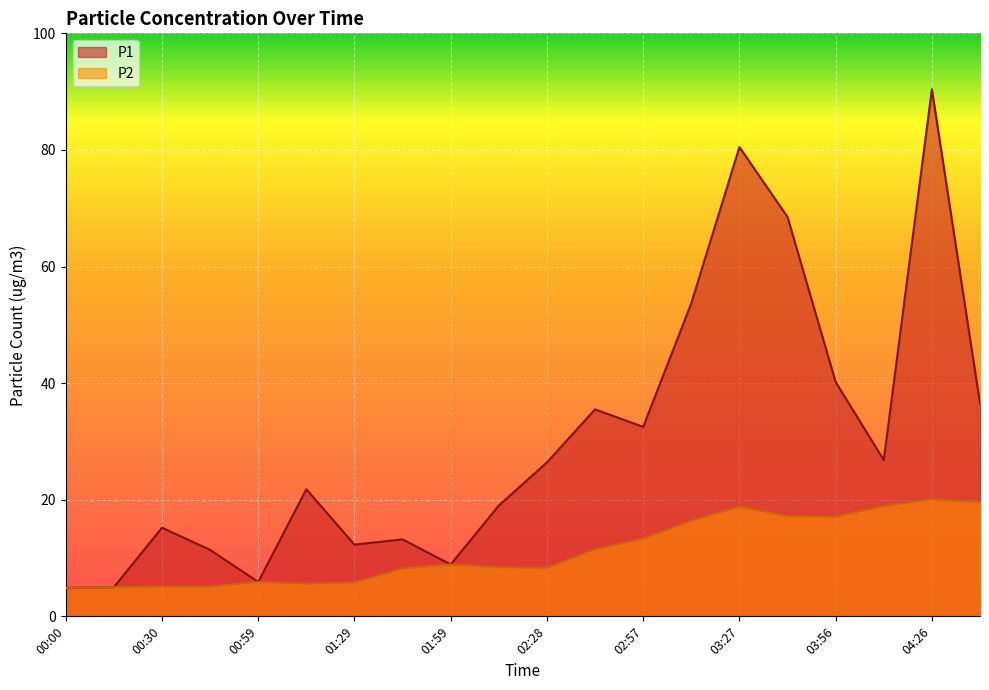

Reading left to right, list all the values displayed in this chart.

P1: 00:00=4.9	00:16=5.0	00:30=15.2	00:45=11.4	00:59=5.9	01:14=21.8	01:29=12.3	01:43=13.2	01:59=8.9	02:13=19.0	02:28=26.4	02:43=35.5	02:57=32.5	03:12=53.7	03:27=80.5	03:41=68.5	03:56=40.2	04:11=26.8	04:26=90.4	04:40=36.5
P2: 00:00=4.9	00:16=5.0	00:30=5.1	00:45=5.1	00:59=5.9	01:14=5.6	01:29=5.8	01:43=8.2	01:59=8.9	02:13=8.4	02:28=8.3	02:43=11.5	02:57=13.3	03:12=16.4	03:27=18.8	03:41=17.2	03:56=17.1	04:11=18.9	04:26=20.1	04:40=19.6